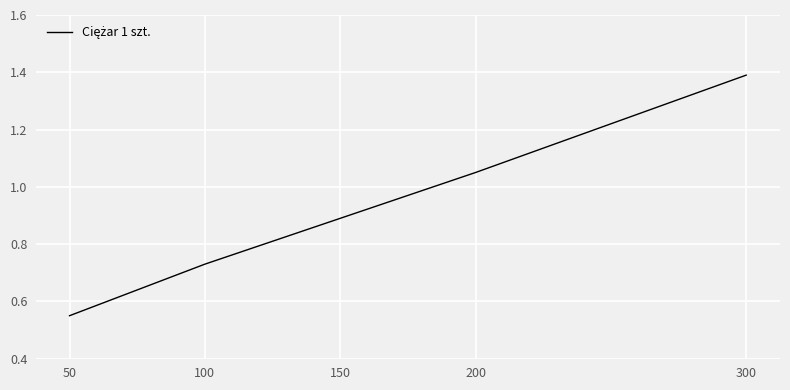

Does the chart have visible grid lines?

Yes